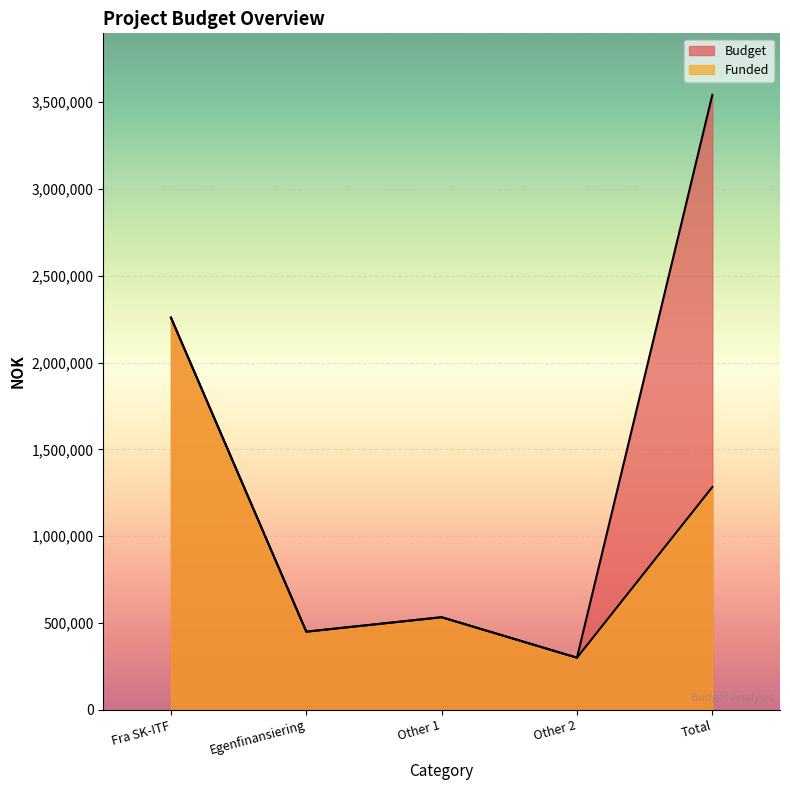

Which category has the lowest value across all series?

Other 2